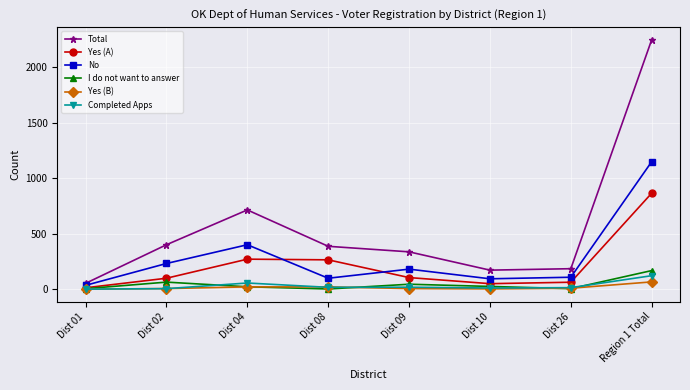

Where is the first local maximum for No?

Dist 04